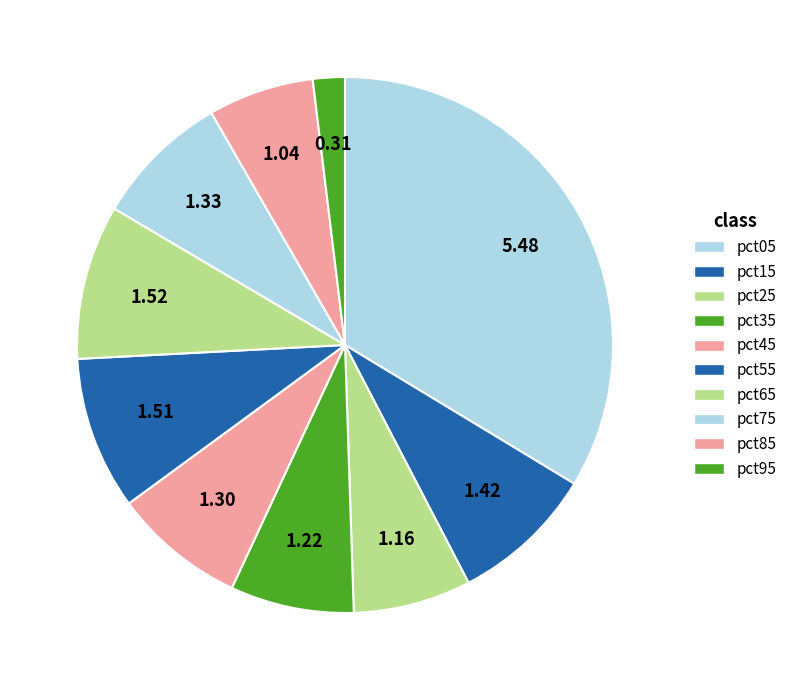

How many slices are in this pie chart?

10